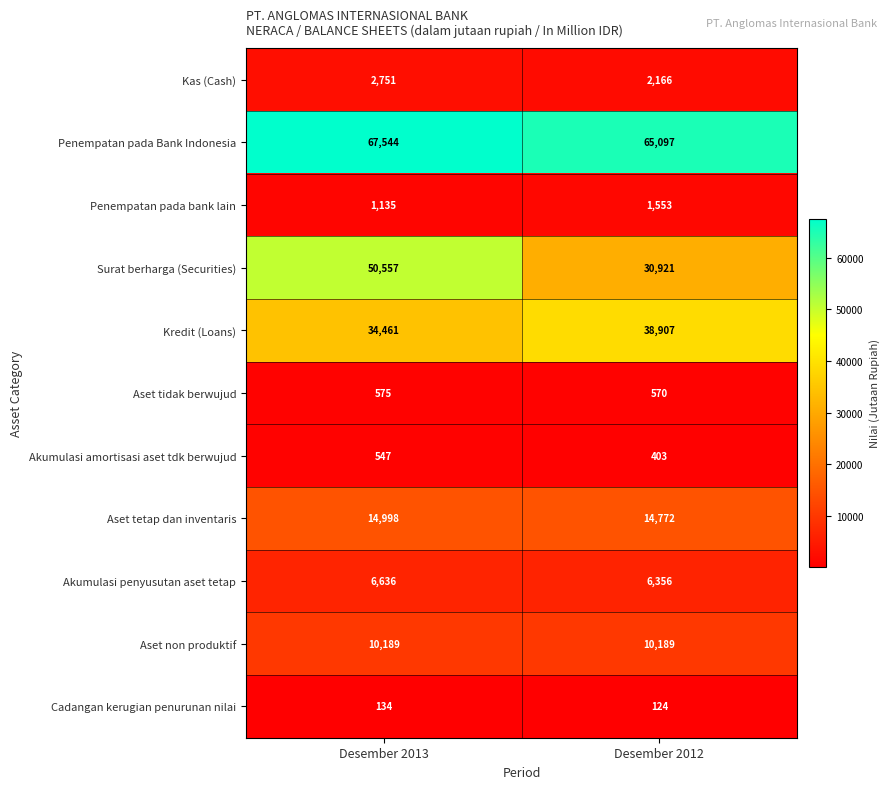

What is the sum of all Kredit (Loans) values?

73368